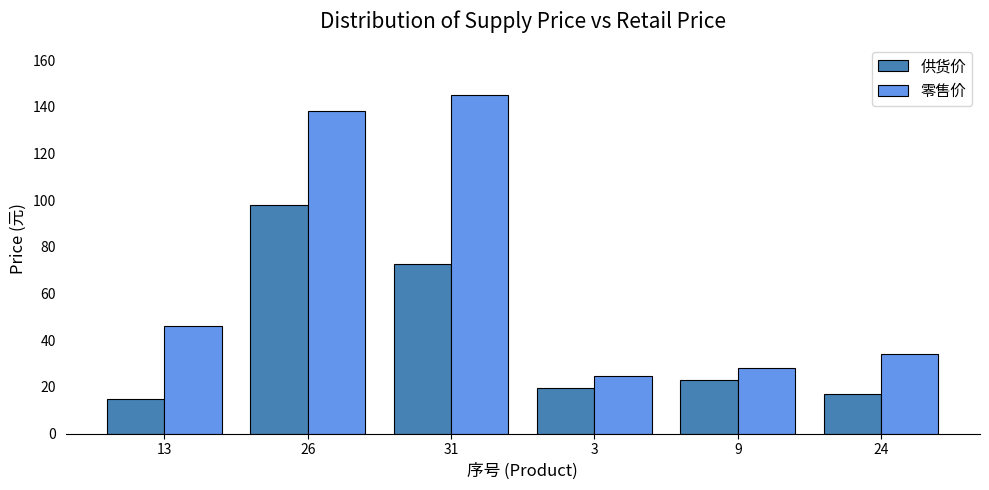

The 零售价 series shows 28.0 at 9. True or false?

True